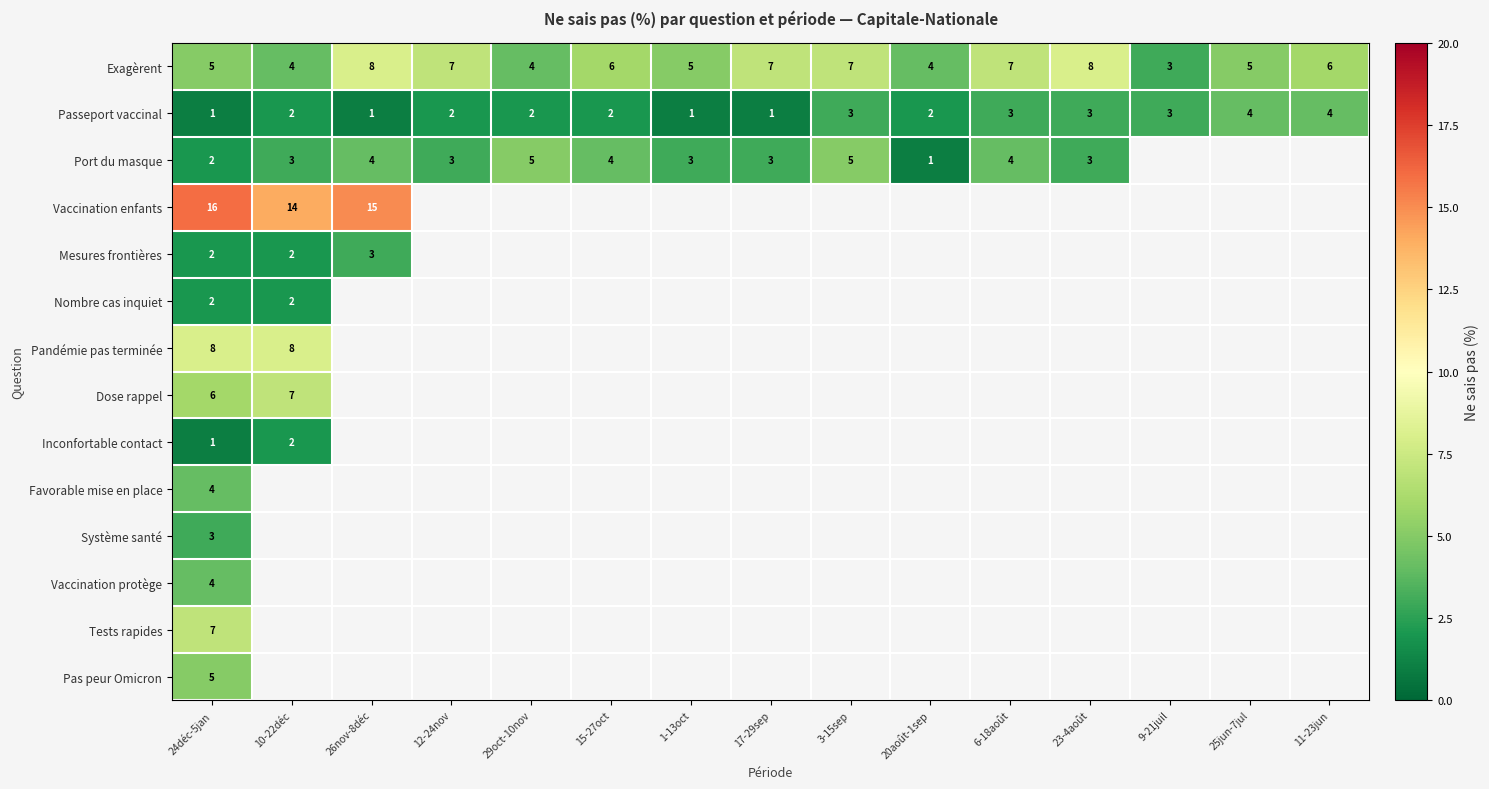

Read the Passeport vaccinal value at 11-23jun.

4